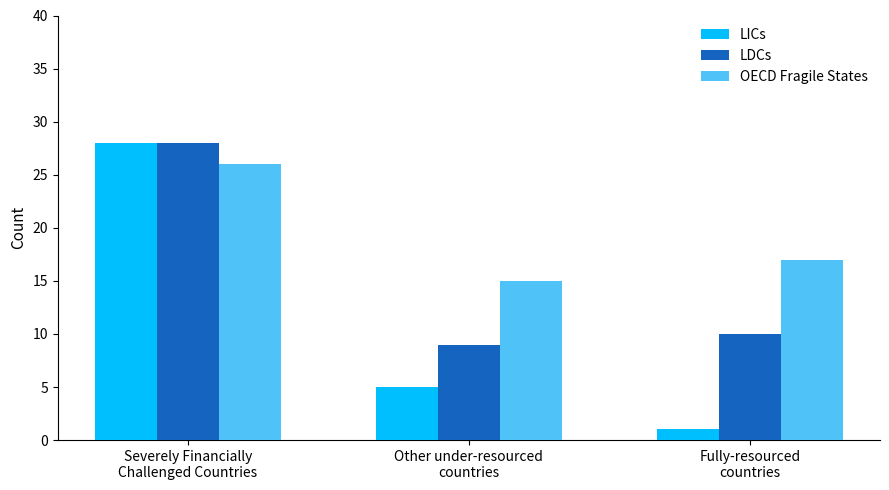

The OECD Fragile States series shows 15 at Other under-resourced
countries. True or false?

True